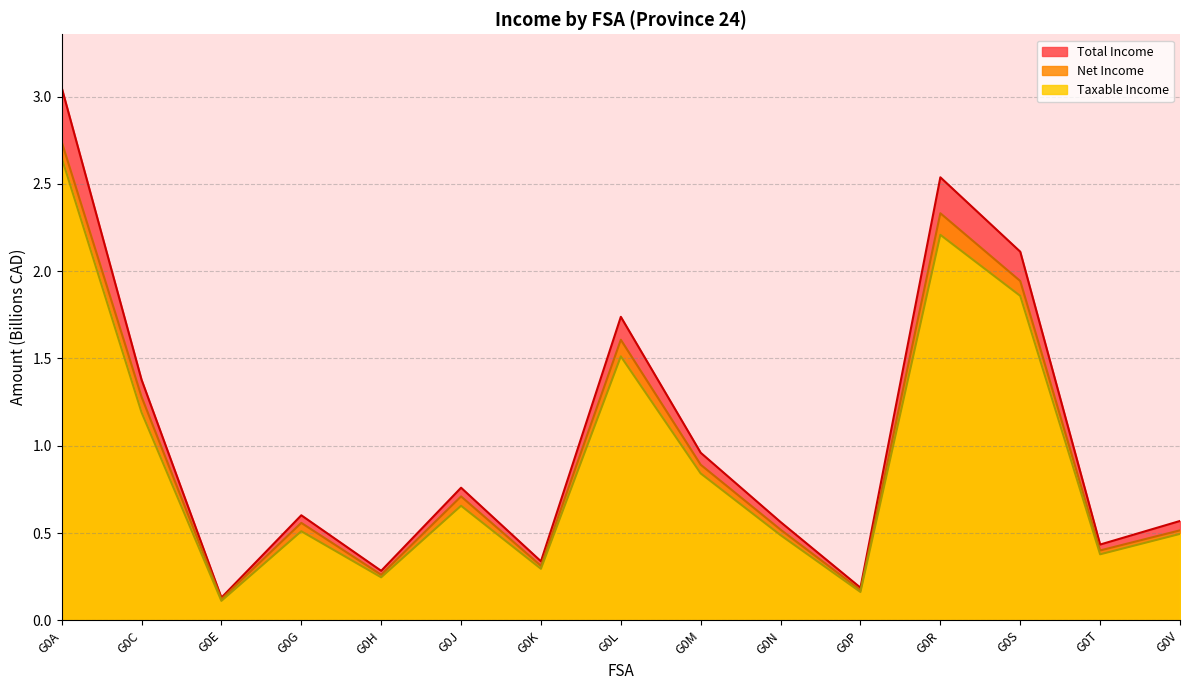

Reading right to left, list all the values displayed in this chart.

Total Income: 0.6	0.4	2.1	2.5	0.2	0.6	1.0	1.7	0.3	0.8	0.3	0.6	0.1	1.4	3.1
Net Income: 0.5	0.4	1.9	2.3	0.2	0.5	0.9	1.6	0.3	0.7	0.3	0.6	0.1	1.3	2.7
Taxable Income: 0.5	0.4	1.9	2.2	0.2	0.5	0.8	1.5	0.3	0.7	0.2	0.5	0.1	1.2	2.7